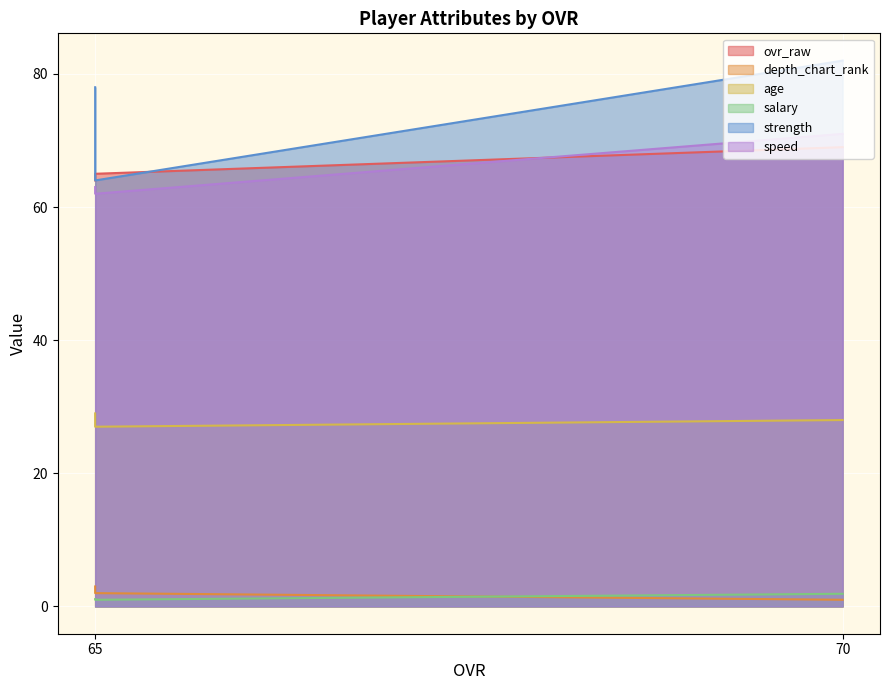

Where is age nearest to the value 28?

70